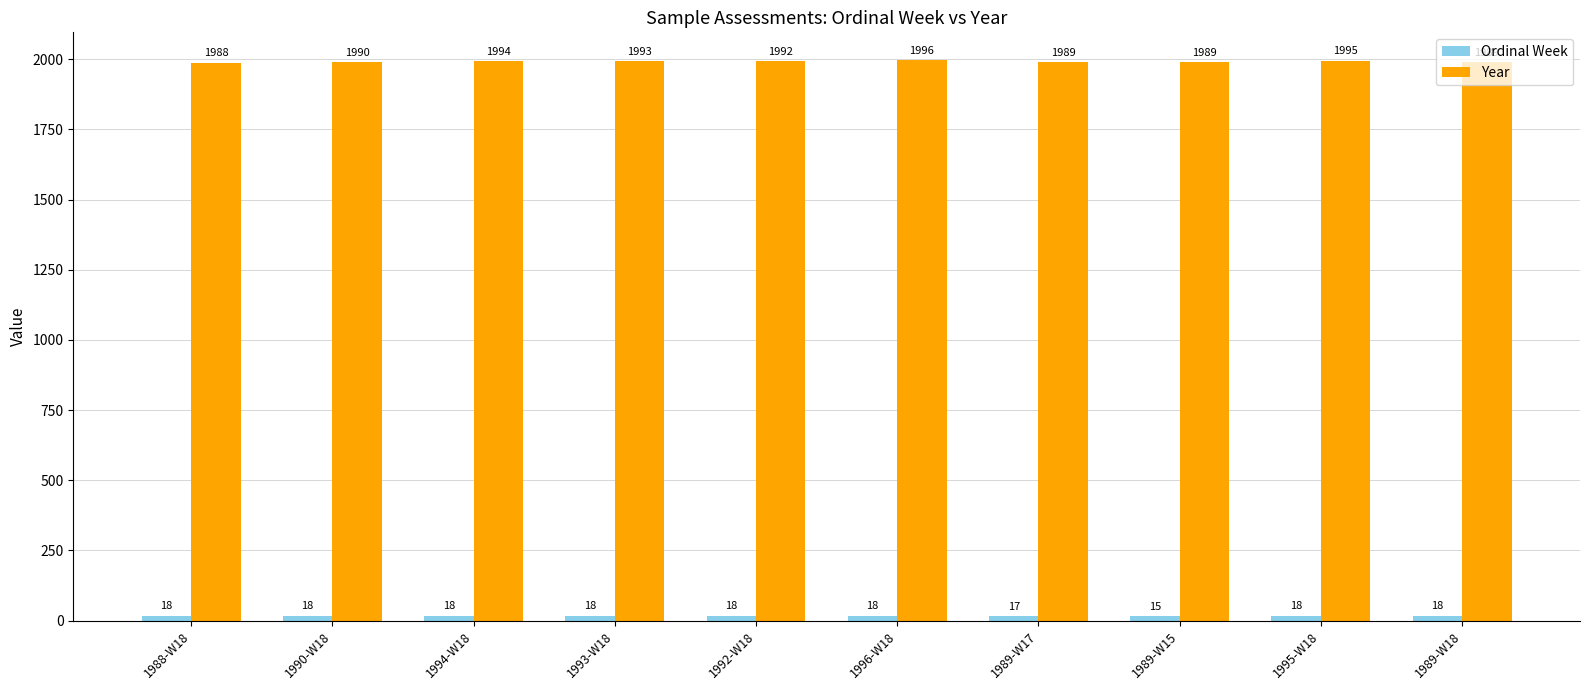

What is the difference between the maximum and minimum values in the Year series?

8